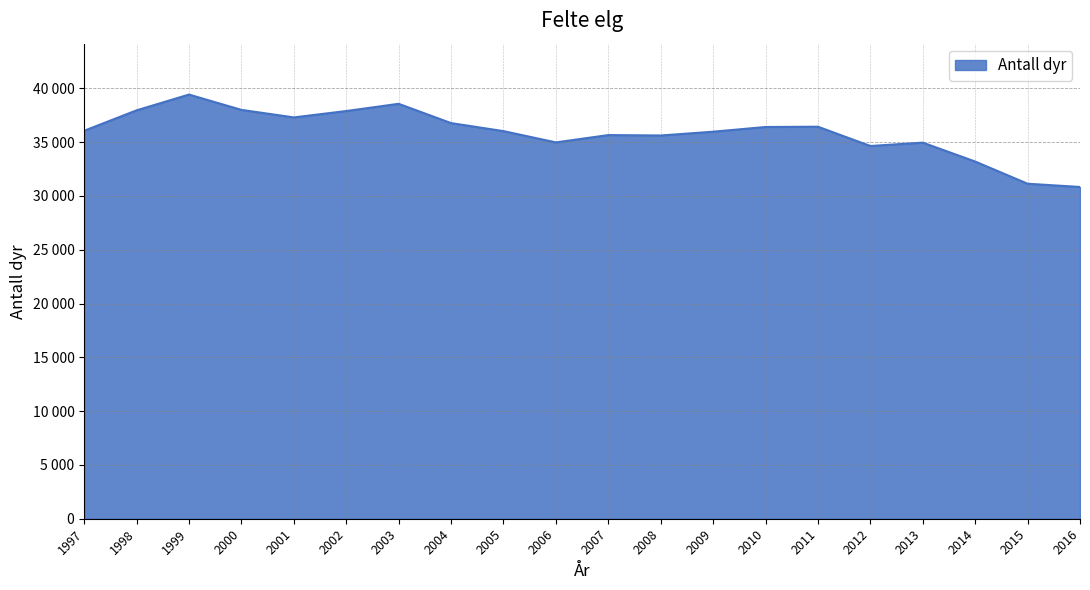

Is this an area chart (filled region under the line)?

Yes